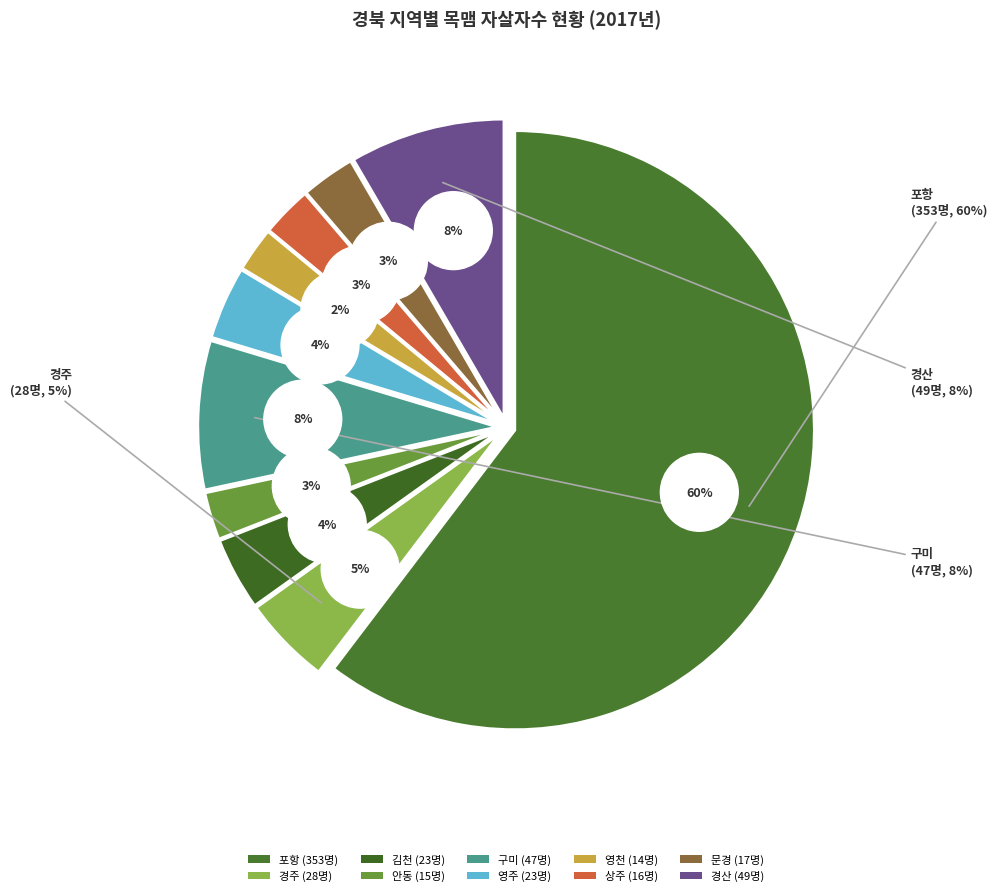

To the nearest percent, what is the difference between the largest and smallest slice percentages?

58%